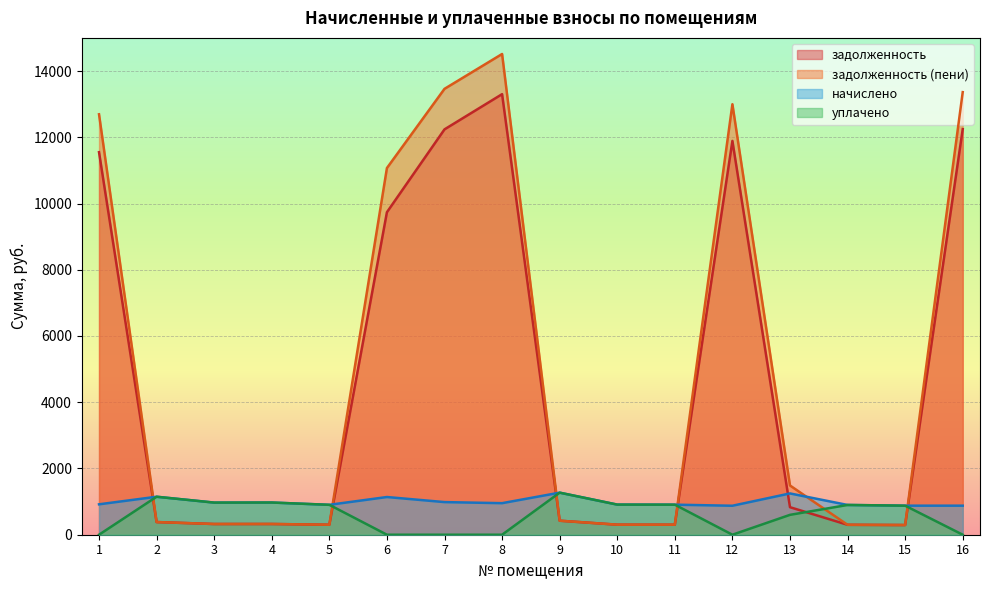

Which series has the largest range (max minus min)?

задолженность (пени)